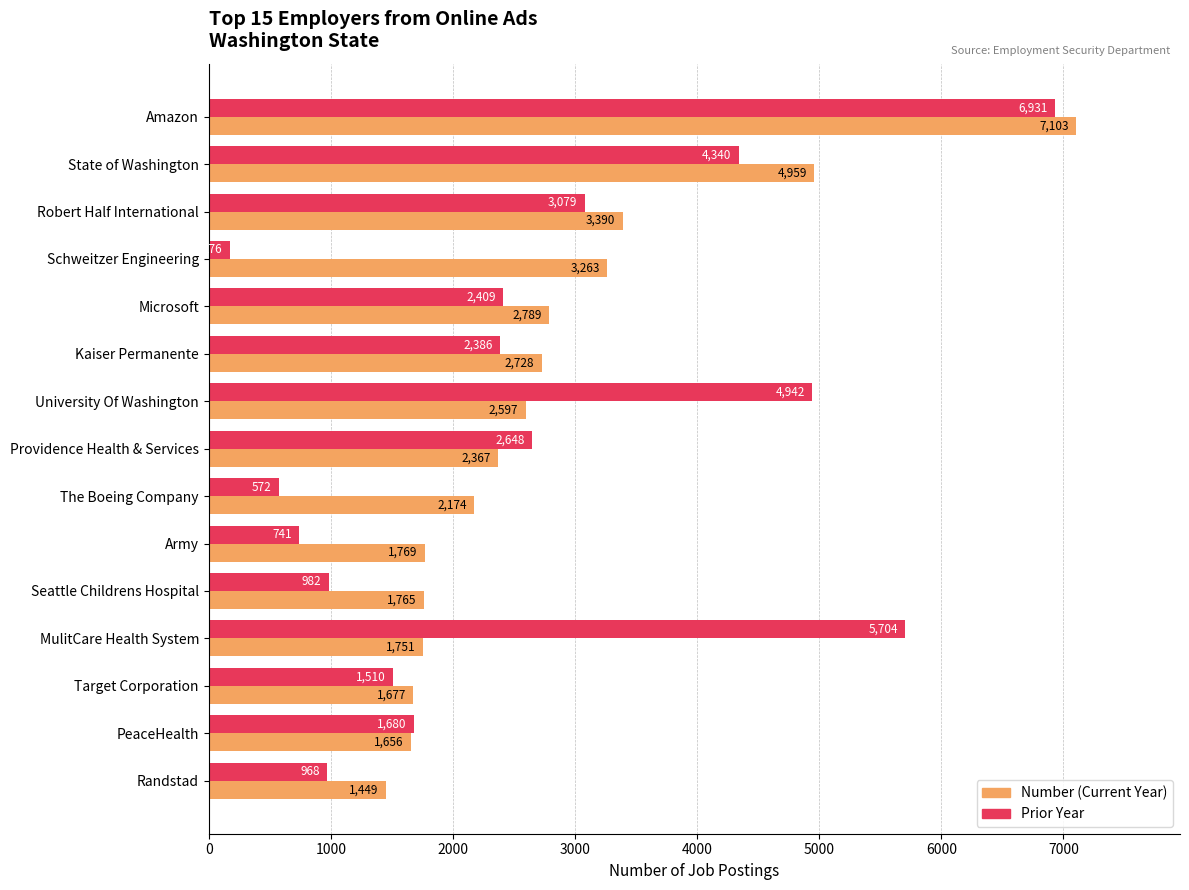

Rank the series at State of Washington from highest to lowest value.

Number (Current Year), Prior Year